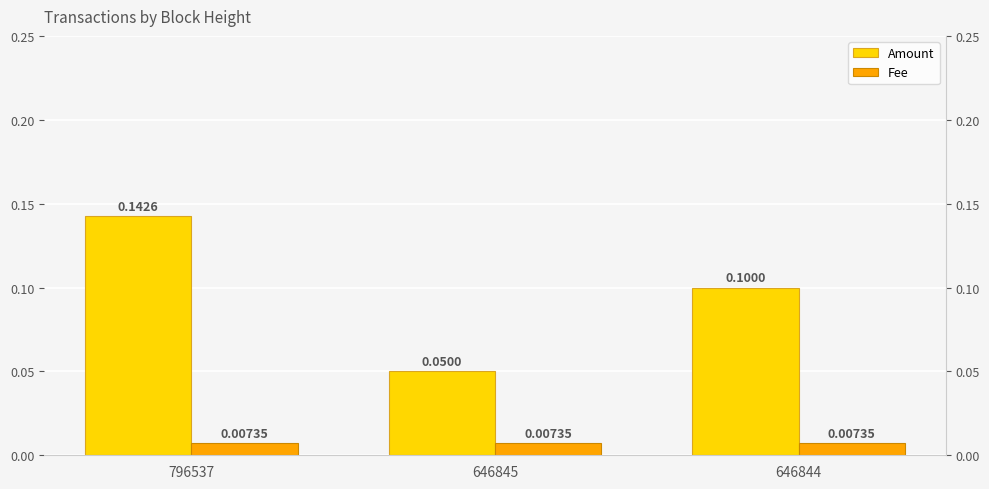

What is the average value of the Amount series?

0.1